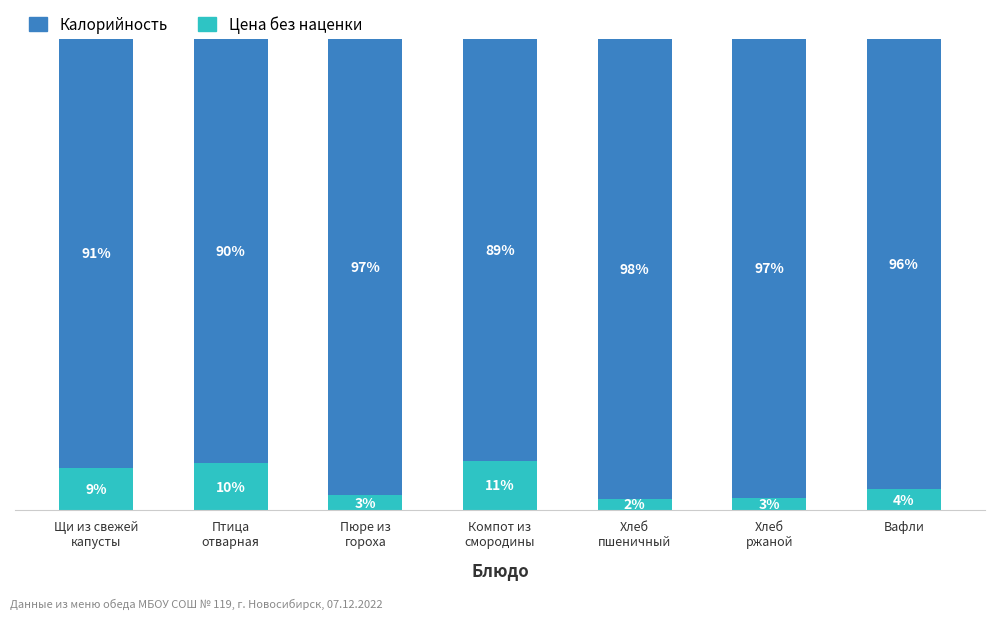

At which label is Цена без наценки closest to 6?

Вафли